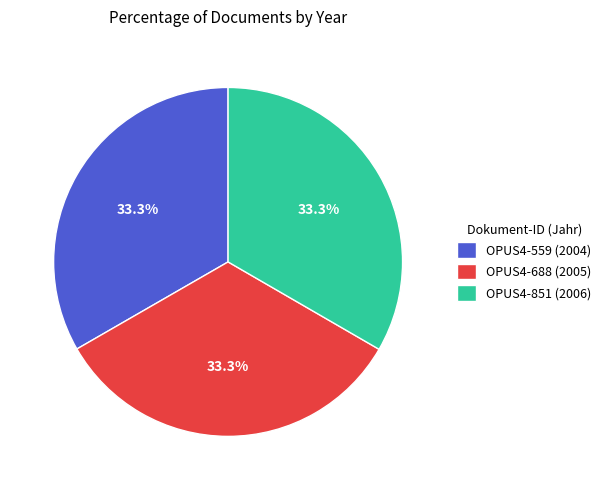

To the nearest percent, what portion does OPUS4-851 represent?

33%